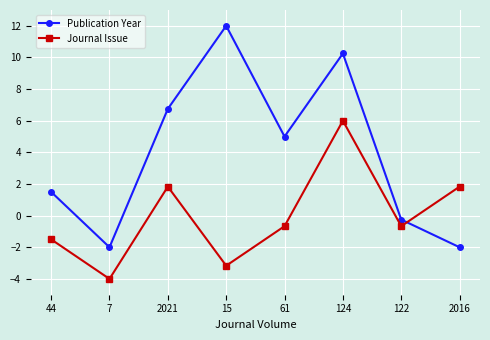

At which category is the sum across all series the highest?

124